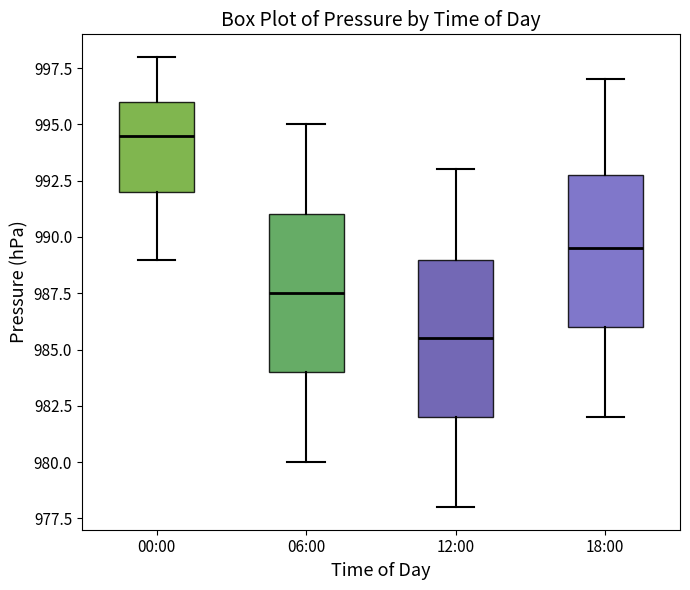

Where is the upper edge of the box for 00:00 on the y-axis? The values are not printed on the chart, so give them approximately, as read against the axis.

996.0